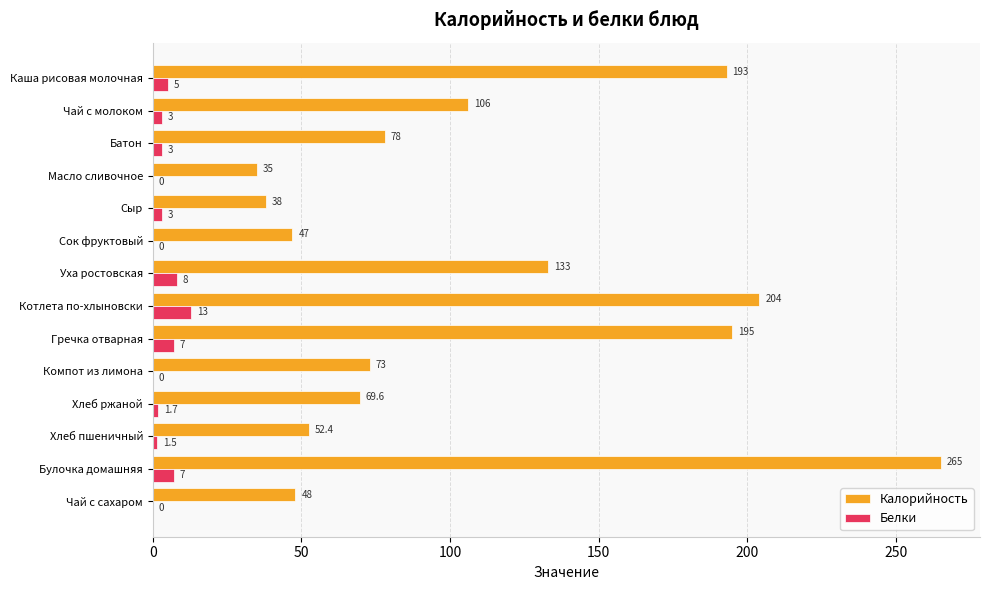

What value does the Белки series have at Булочка домашняя?

7.0